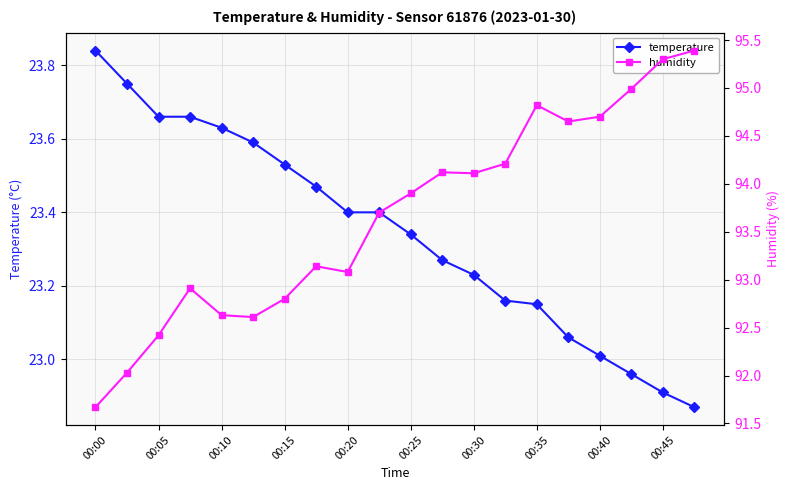

True or false: temperature has more than 2 interior local peaks.

False